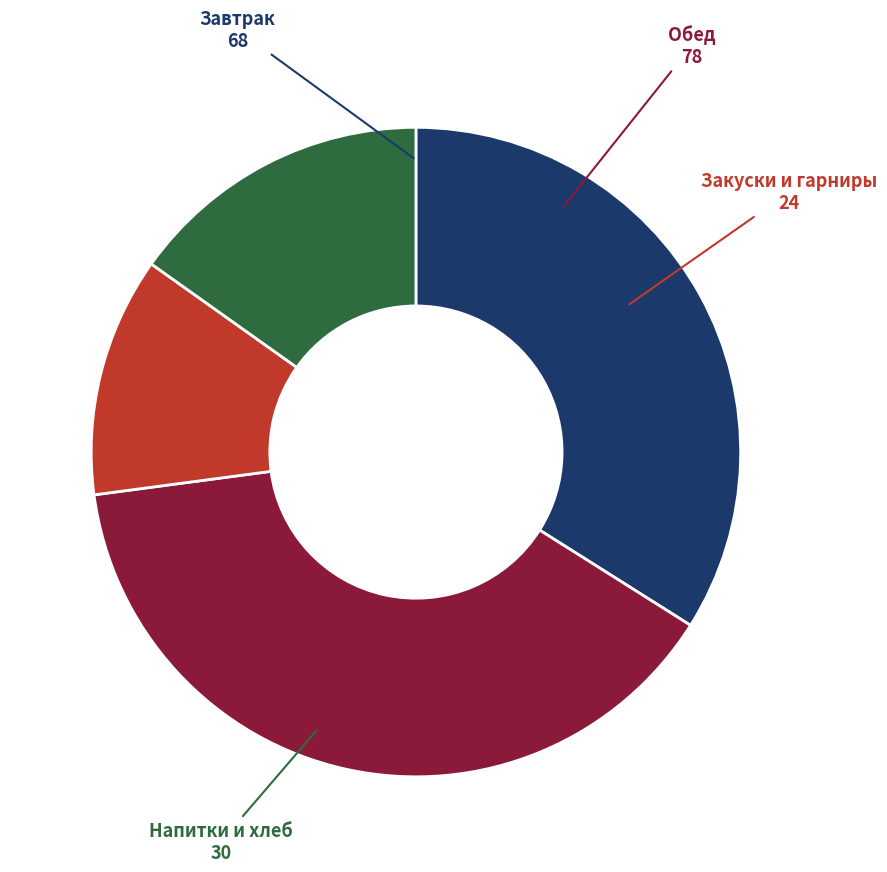

How many slices are in this pie chart?

4